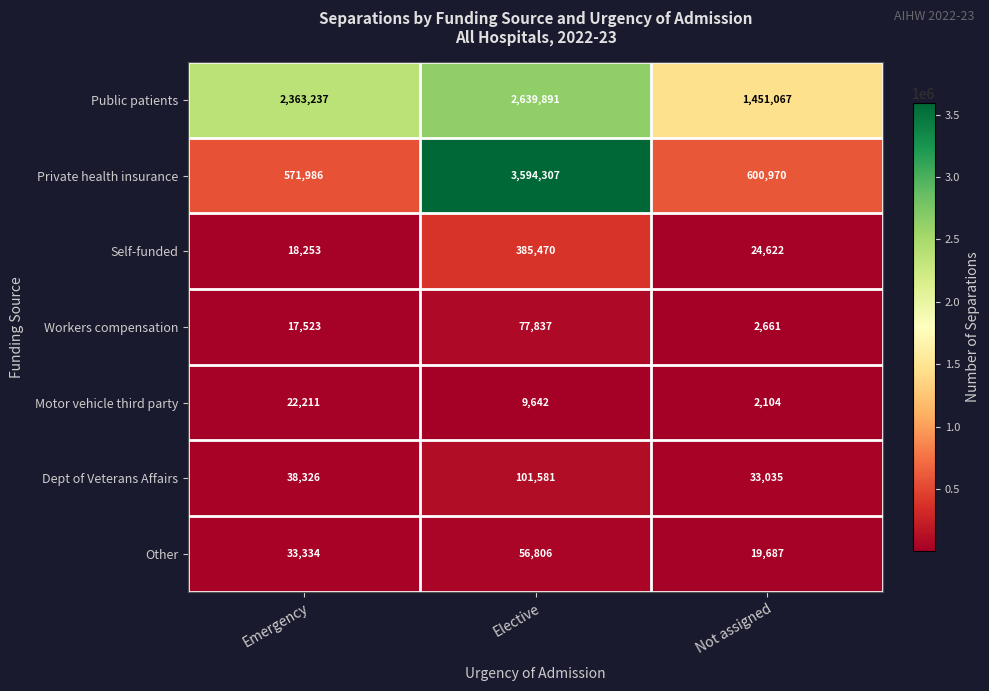

Read the Motor vehicle third party value at Not assigned.

2104